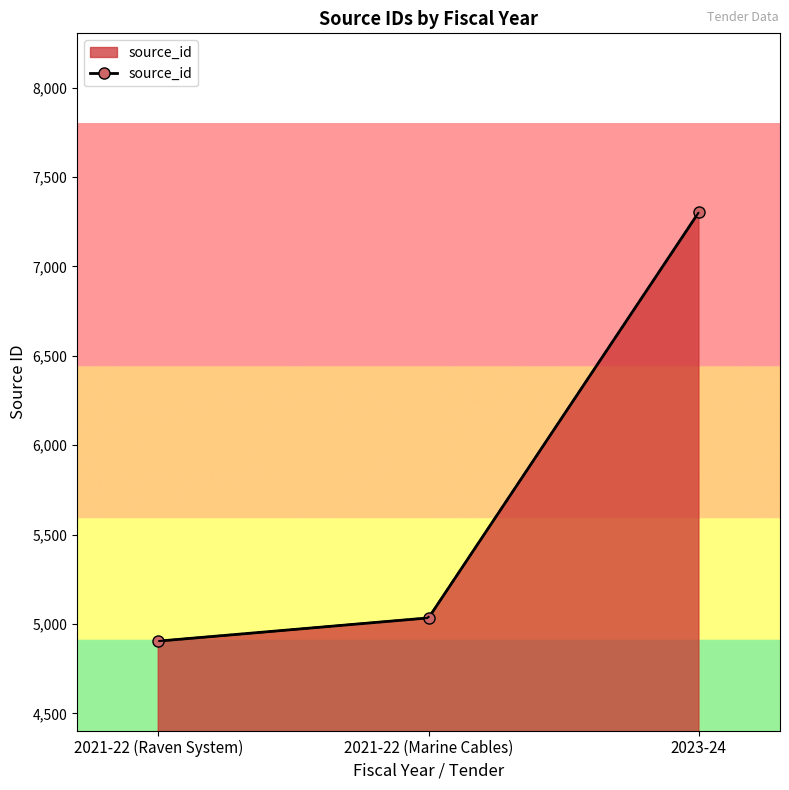

What is the average value?

5747